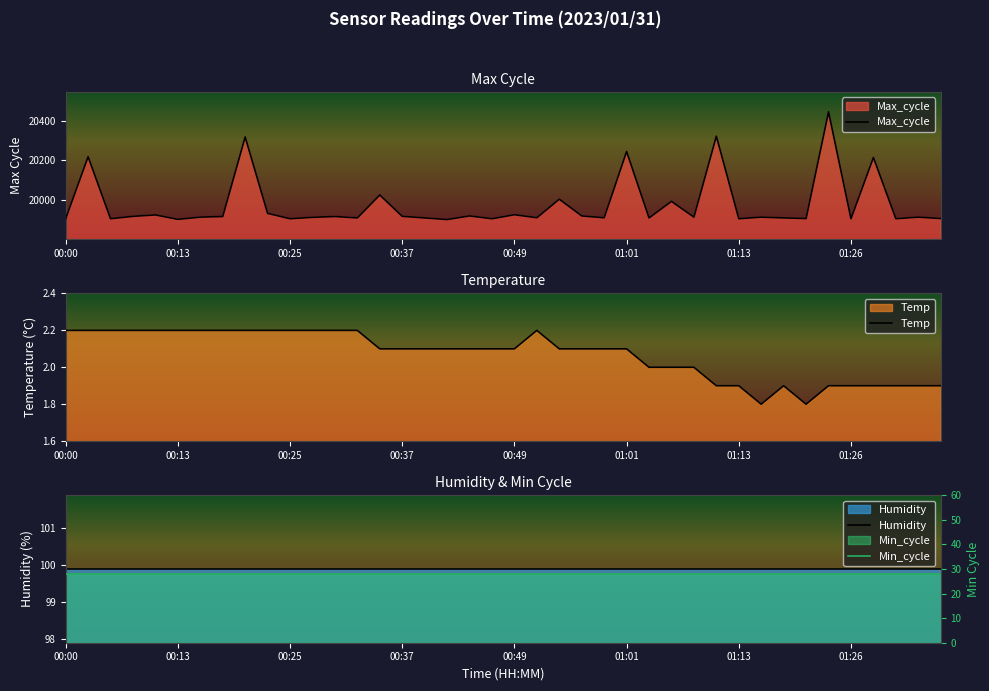

What position from the left is 24?

25